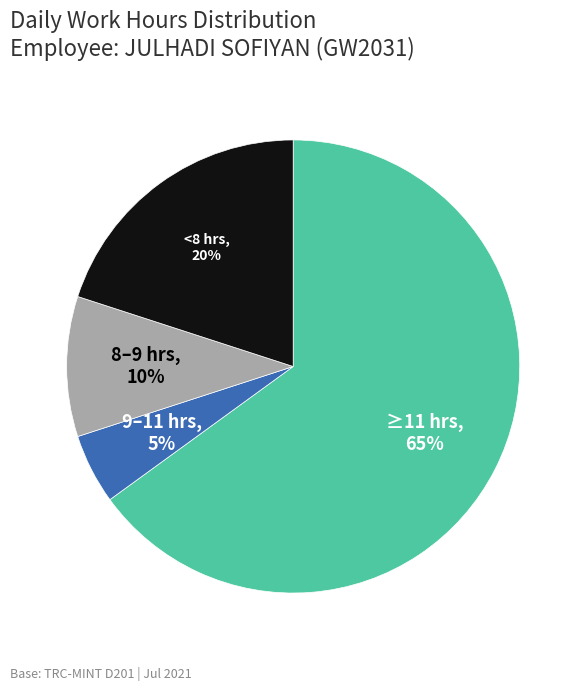

Does any single category account for the majority?

Yes